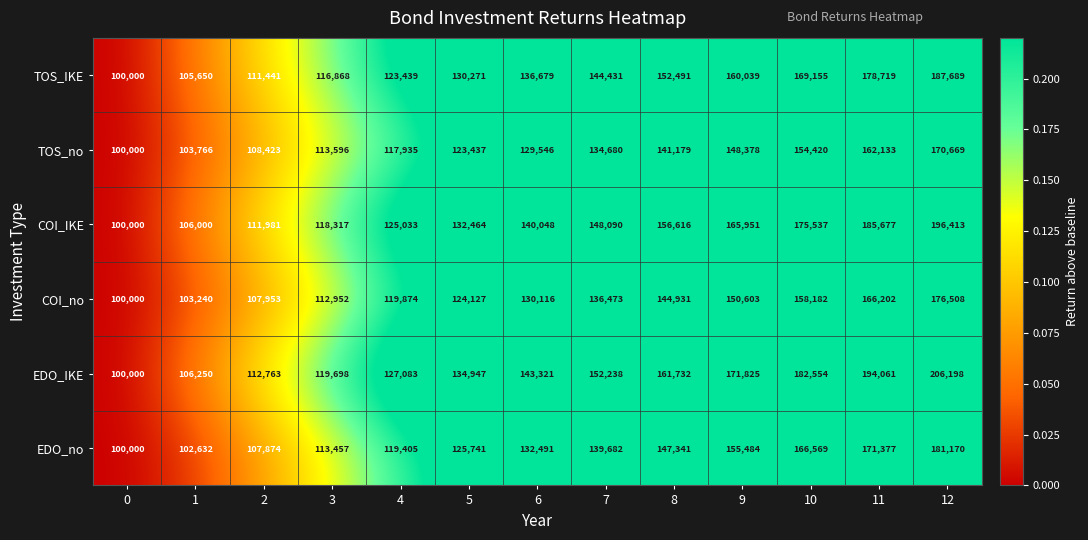

At which category does the chart reach its peak across all series?

12